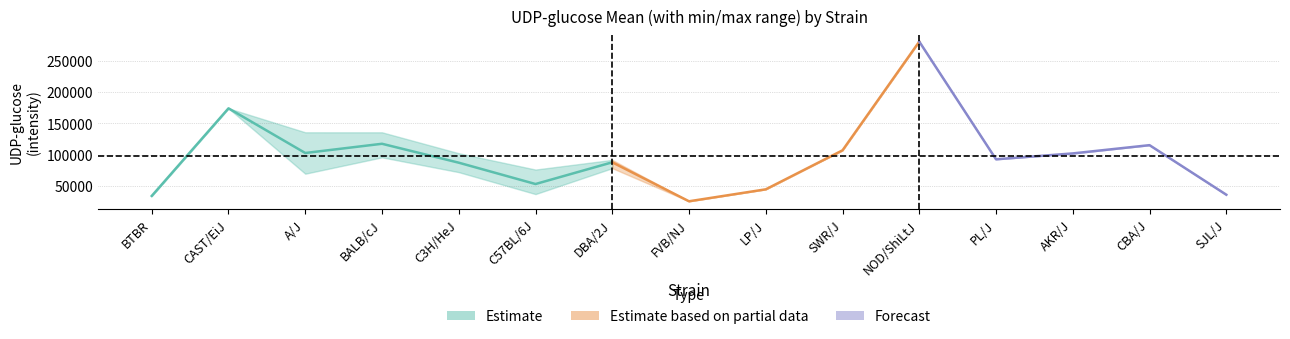

At PL/J, list the series in order from largest to smallest.

mean, minval, maxval